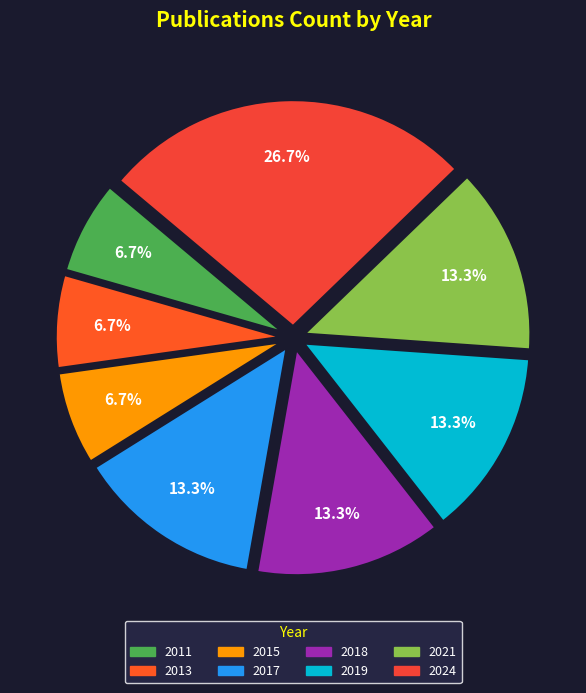

How many slices are in this pie chart?

8